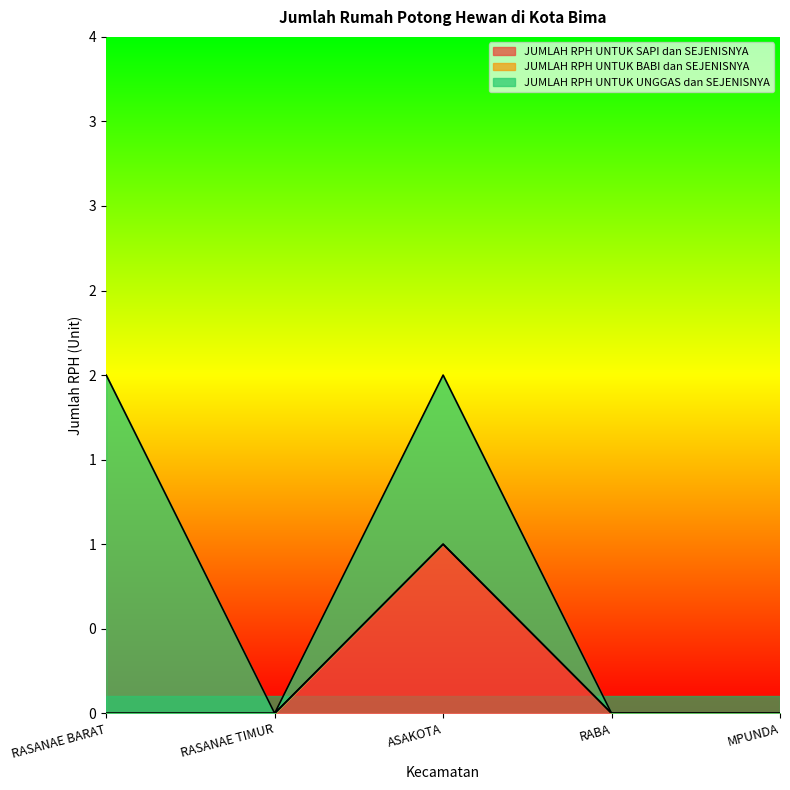

True or false: JUMLAH RPH UNTUK BABI dan SEJENISNYA and JUMLAH RPH UNTUK SAPI dan SEJENISNYA intersect in this chart.

False